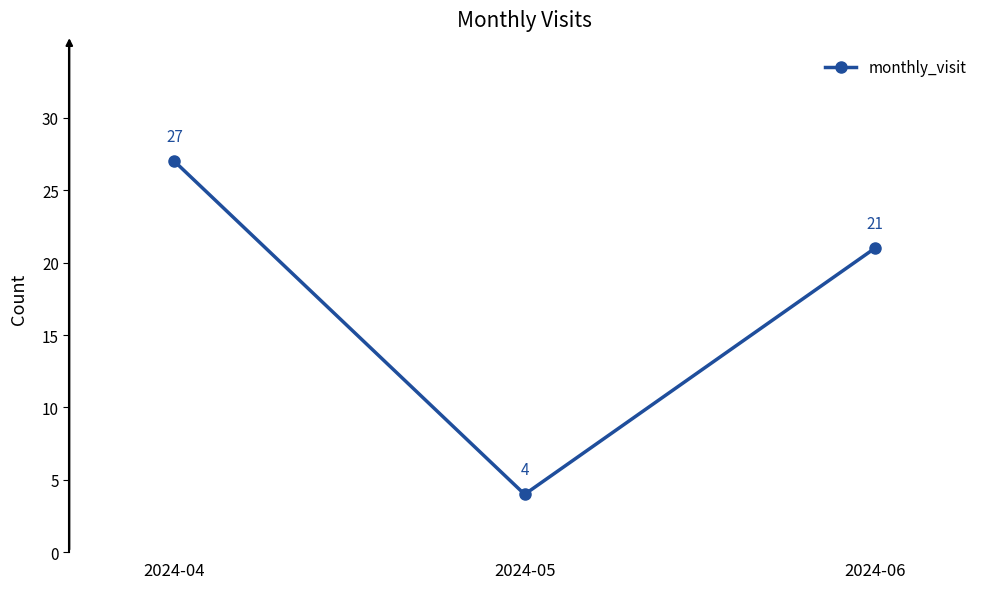

What is the change in value from 2024-05 to 2024-06?

+17